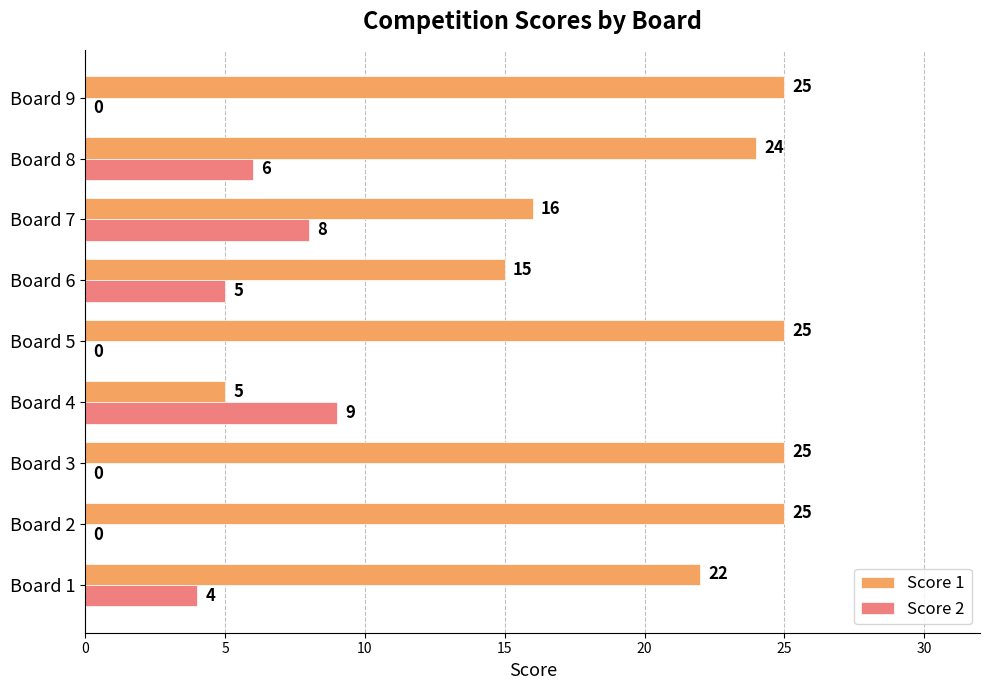

What is the greatest value displayed?

25